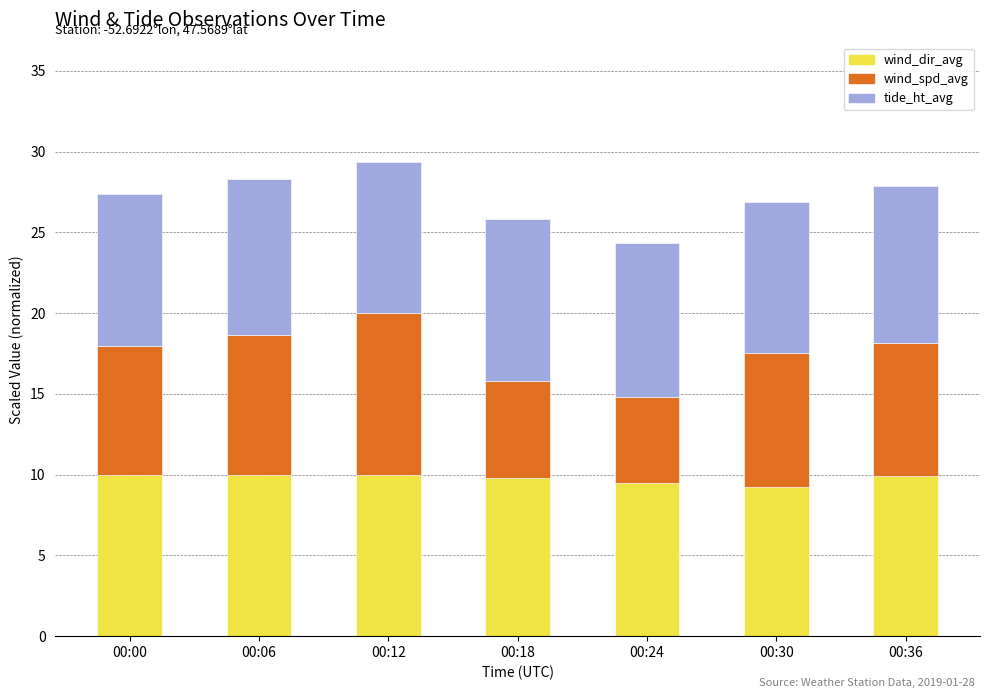

The value of wind_dir_avg at 00:00 is 14.9. True or false?

False